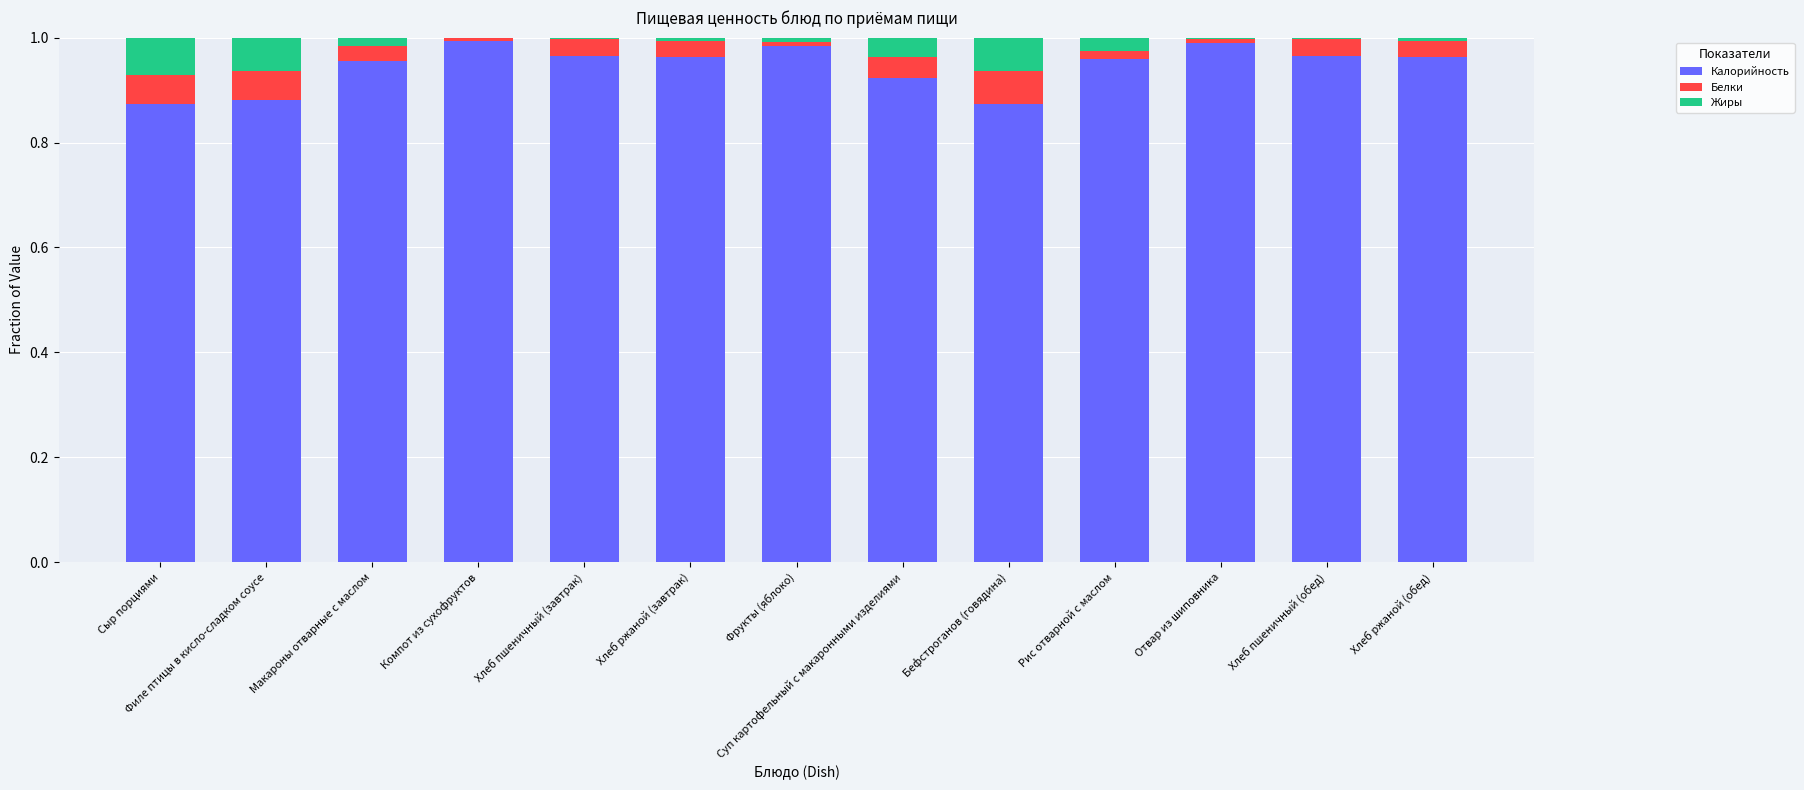

What is the sum of all Калорийность values?

12.3